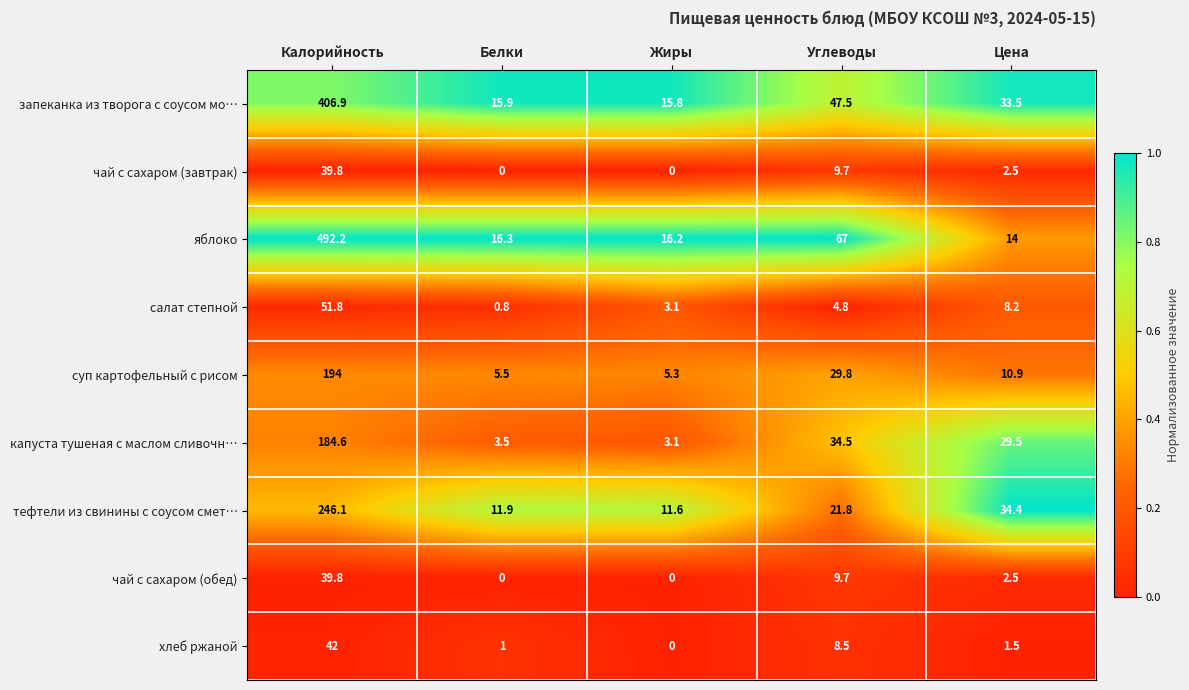

The value of хлеб ржаной at Цена is 1.5. True or false?

True